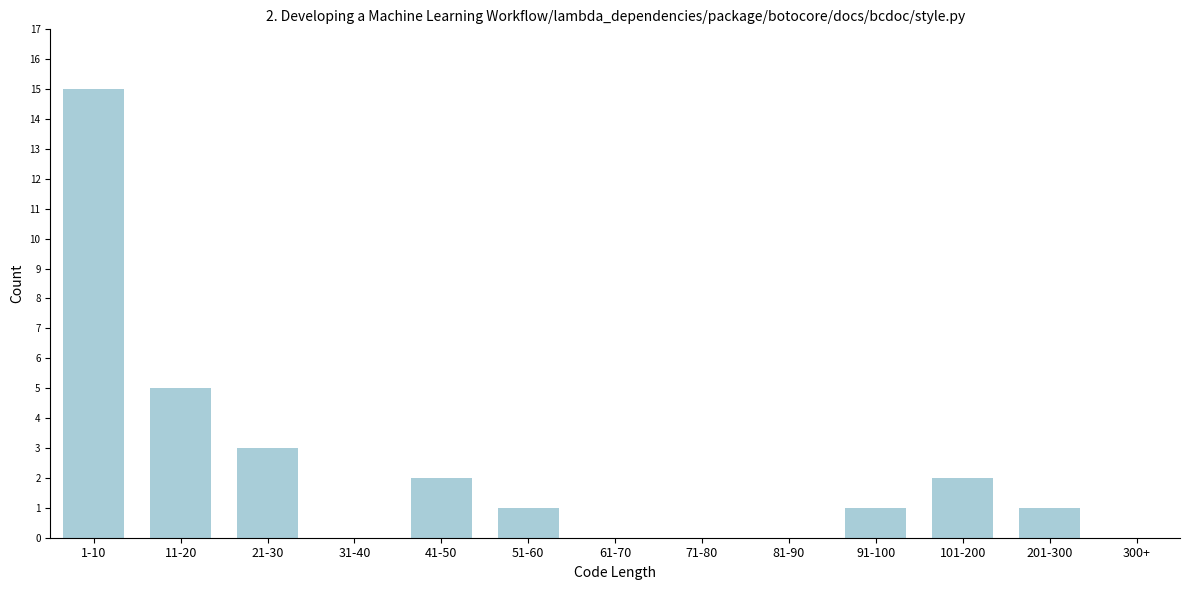

Reading left to right, list all the values displayed in this chart.

1-10=15	11-20=5	21-30=3	31-40=0	41-50=2	51-60=1	61-70=0	71-80=0	81-90=0	91-100=1	101-200=2	201-300=1	300+=0